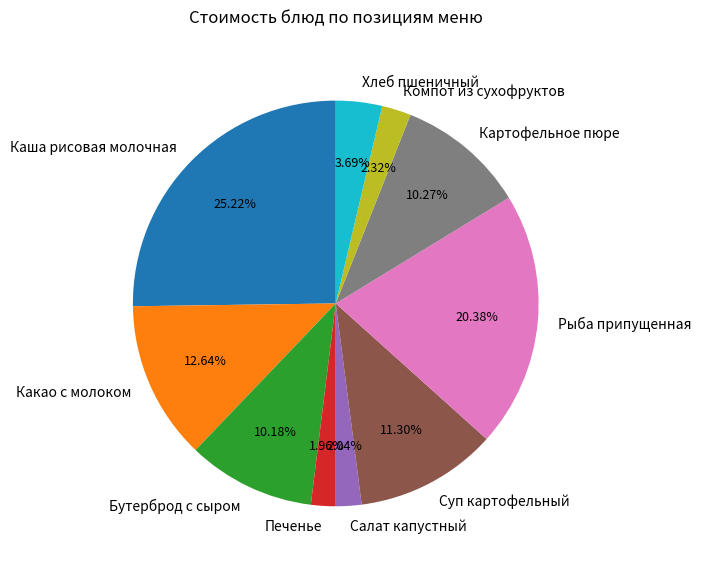

What is the ratio of the value at Хлеб пшеничный to the value at Бутерброд с сыром?

0.4